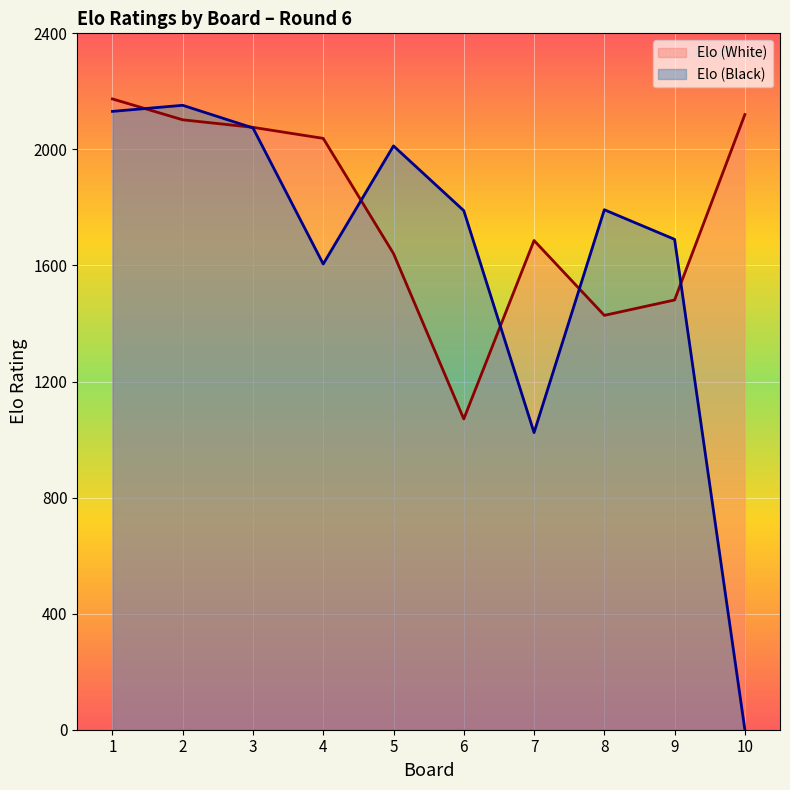

Count the number of data series in this chart.

2